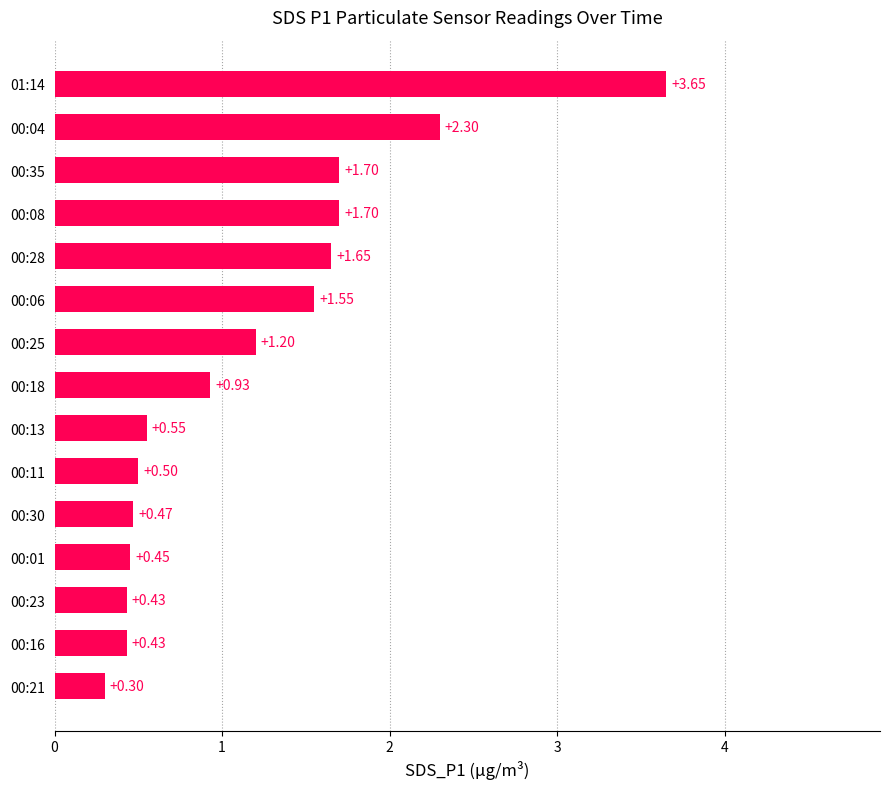

What is the change in value from 00:30 to 01:14?

+3.2